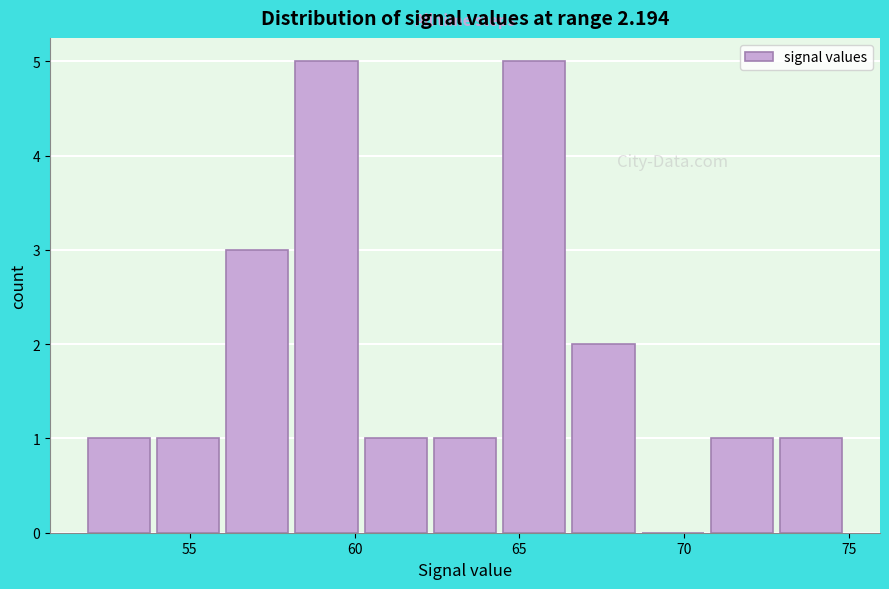

Reading left to right, list every bar in this chart as the range it spans on the x-axis followed by its height. Neither the bar edges nor the heights are printed on the chart, so give them approximately, as read against the axes.

51.8 to 53.9: 1
53.9 to 56.0: 1
56.0 to 58.1: 3
58.1 to 60.2: 5
60.2 to 62.3: 1
62.3 to 64.4: 1
64.4 to 66.5: 5
66.5 to 68.6: 2
68.6 to 70.7: 0
70.7 to 72.8: 1
72.8 to 74.9: 1